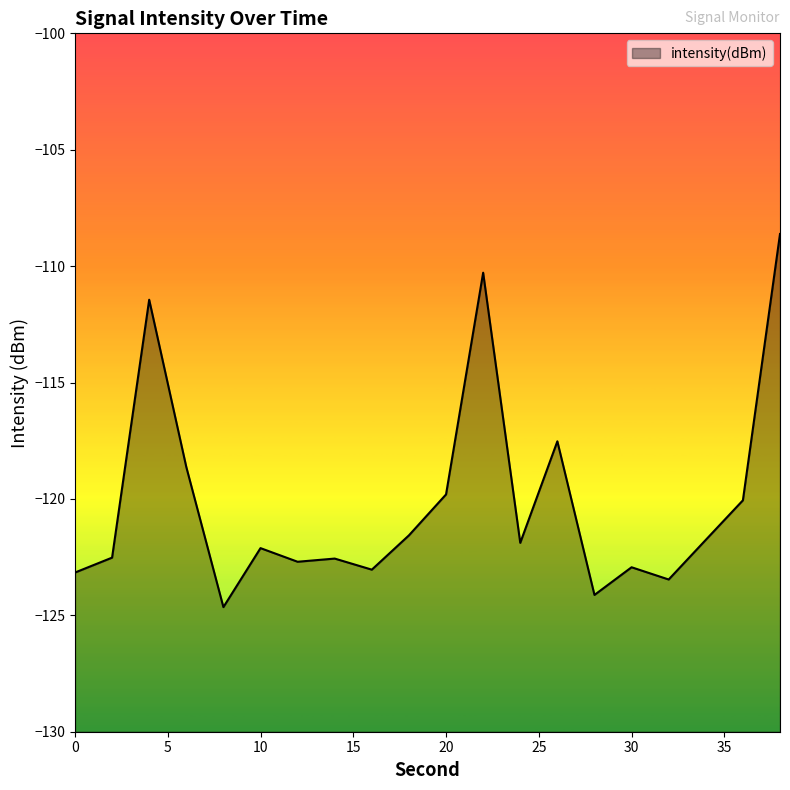

Reading right to left, list all the values displayed in this chart.

-108.6	-120.1	-121.8	-123.5	-122.9	-124.1	-117.5	-121.9	-110.3	-119.8	-121.6	-123.0	-122.6	-122.7	-122.1	-124.6	-118.6	-111.4	-122.5	-123.2